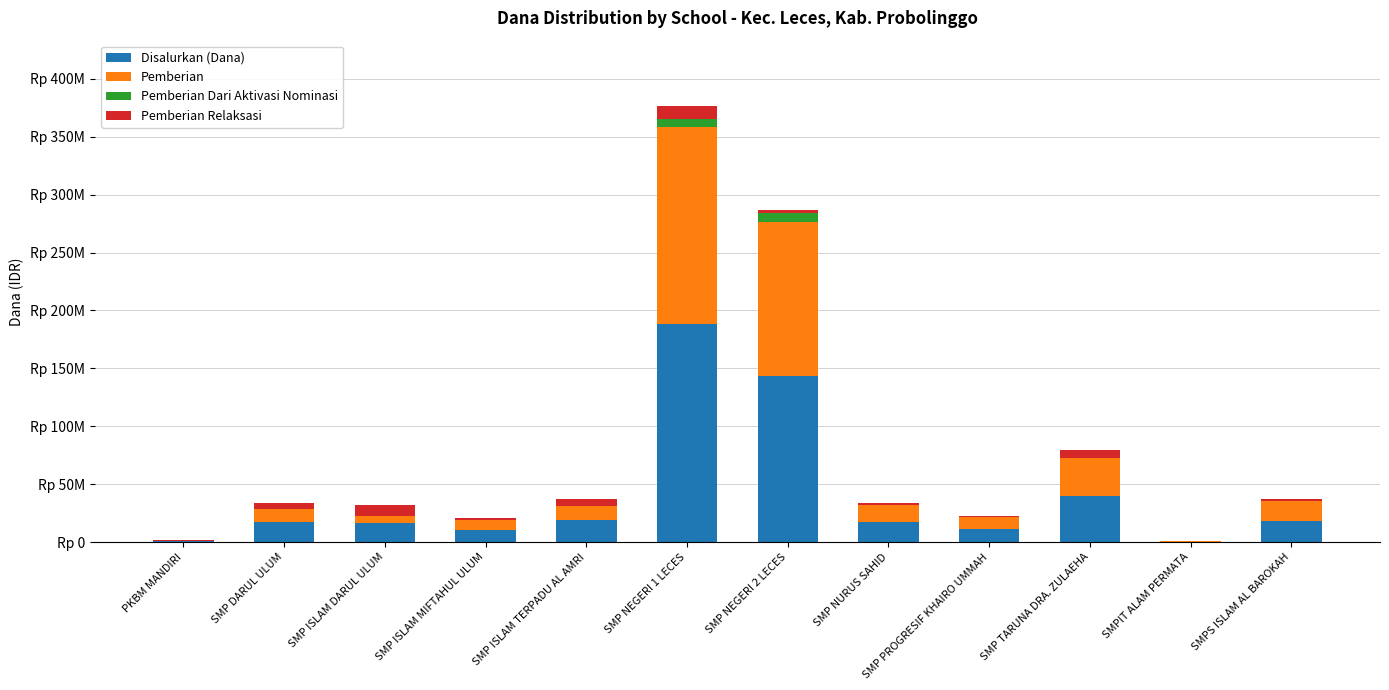

Which series has the largest total across all categories?

Disalurkan (Dana)